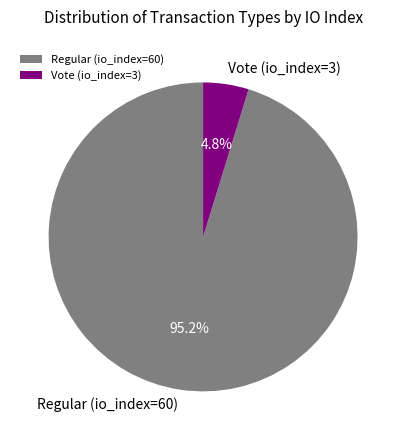

To the nearest percent, what is the combined percentage of Regular (io_index=60) and Vote (io_index=3)?

100%